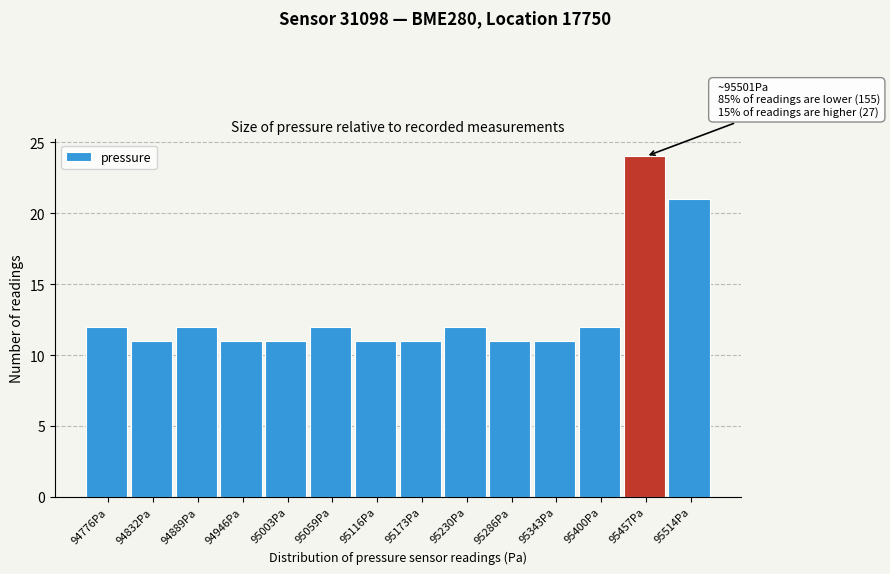

Reading left to right, what are all the values shown in this chart?

12	11	12	11	11	12	11	11	12	11	11	12	24	21